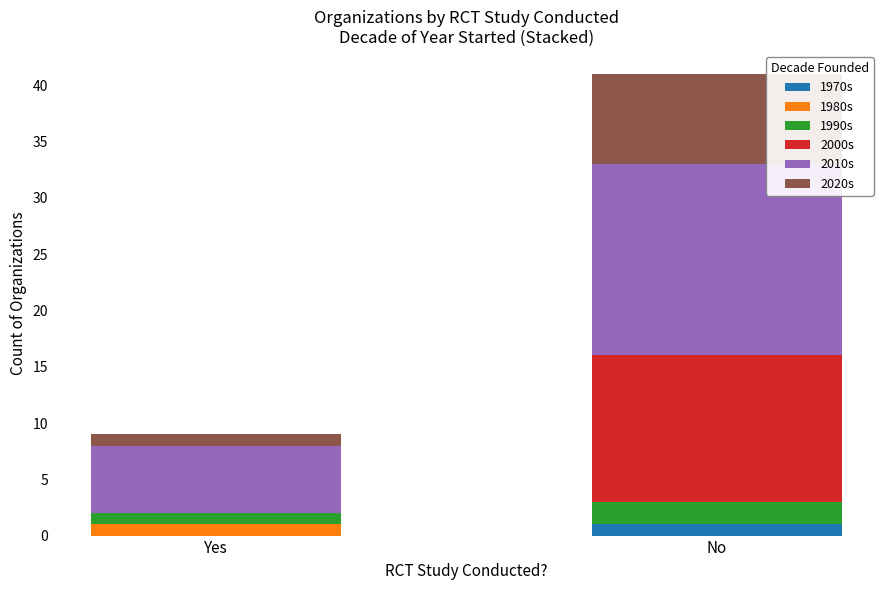

How many distinct data groups are displayed?

6